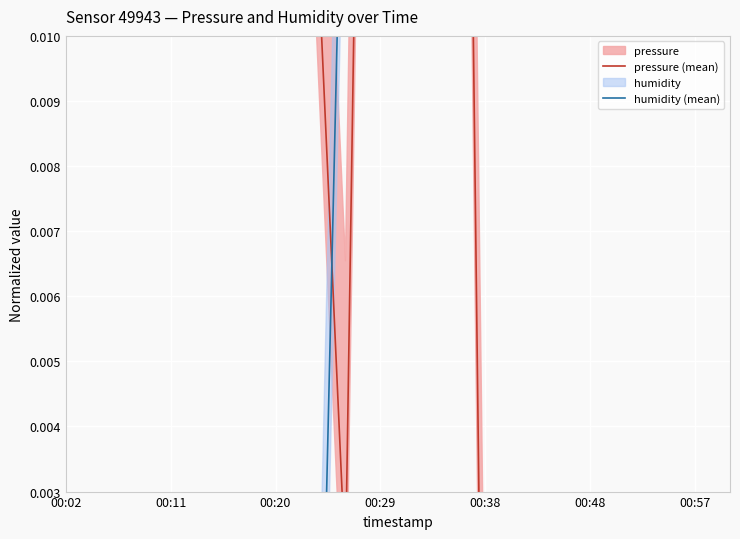

Where do humidity (mean) and pressure (mean) first cross each other?

7 and 8